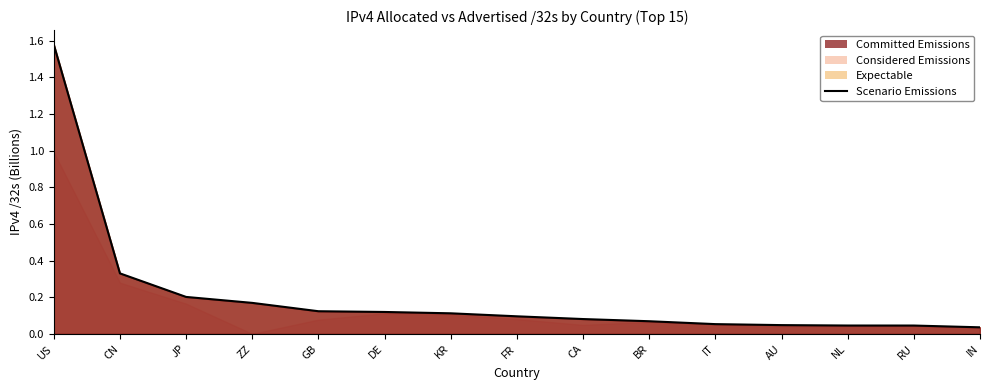

What is the average value?

0.2